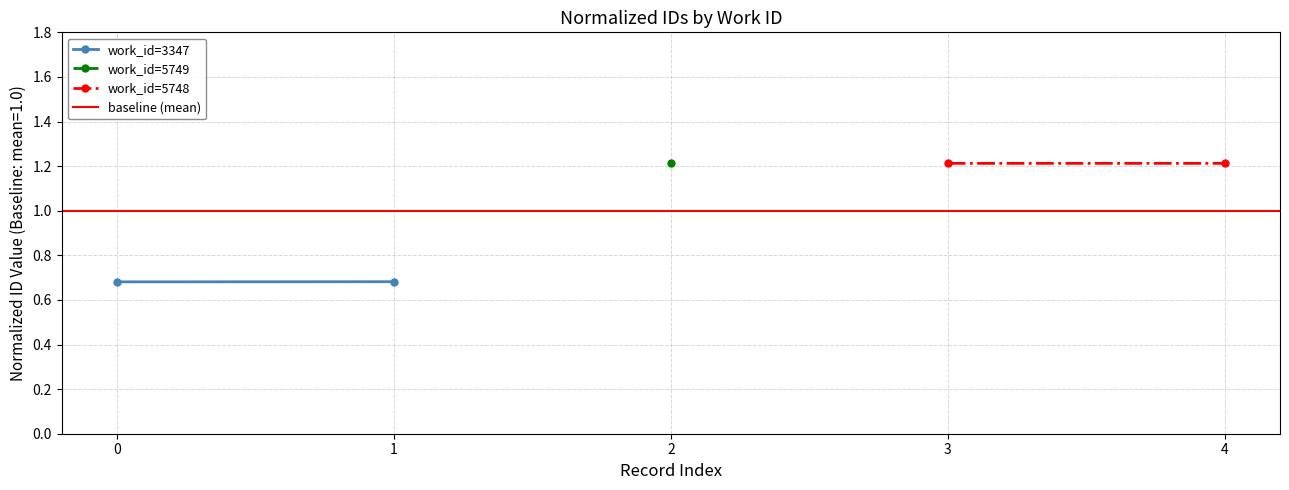

The value of work_id=5748 at 3 is 0.3. True or false?

False